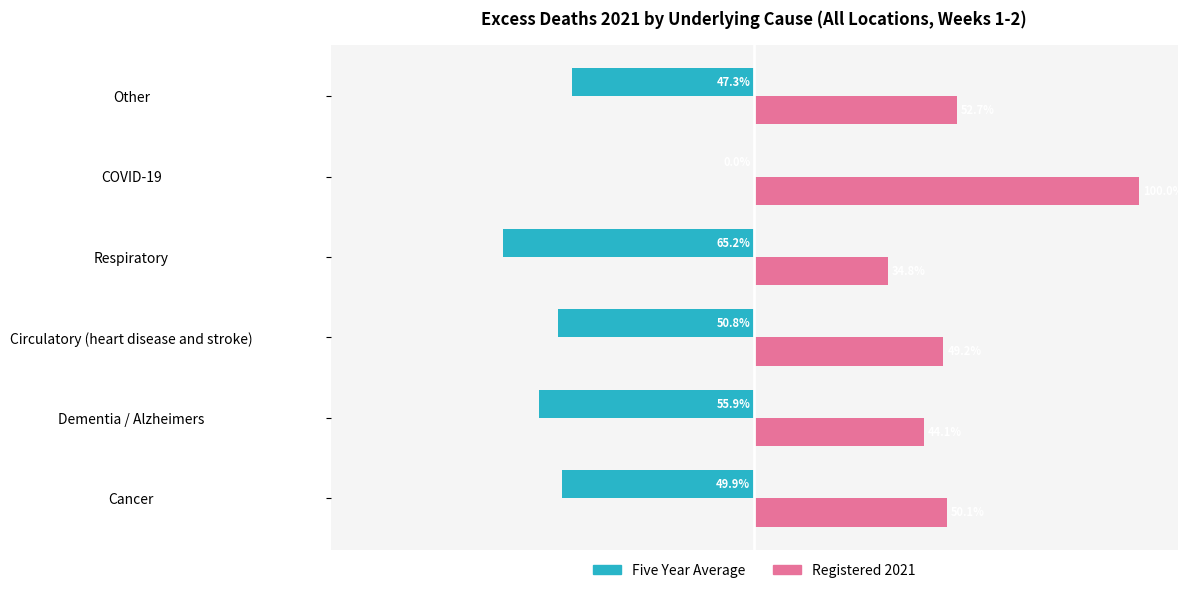

Where is Registered 2021 nearest to the value 67?

Other